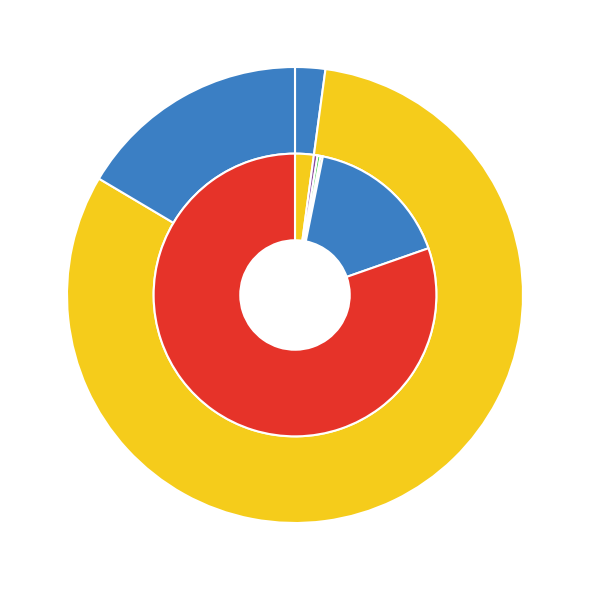

How many segments does this pie chart have?

4